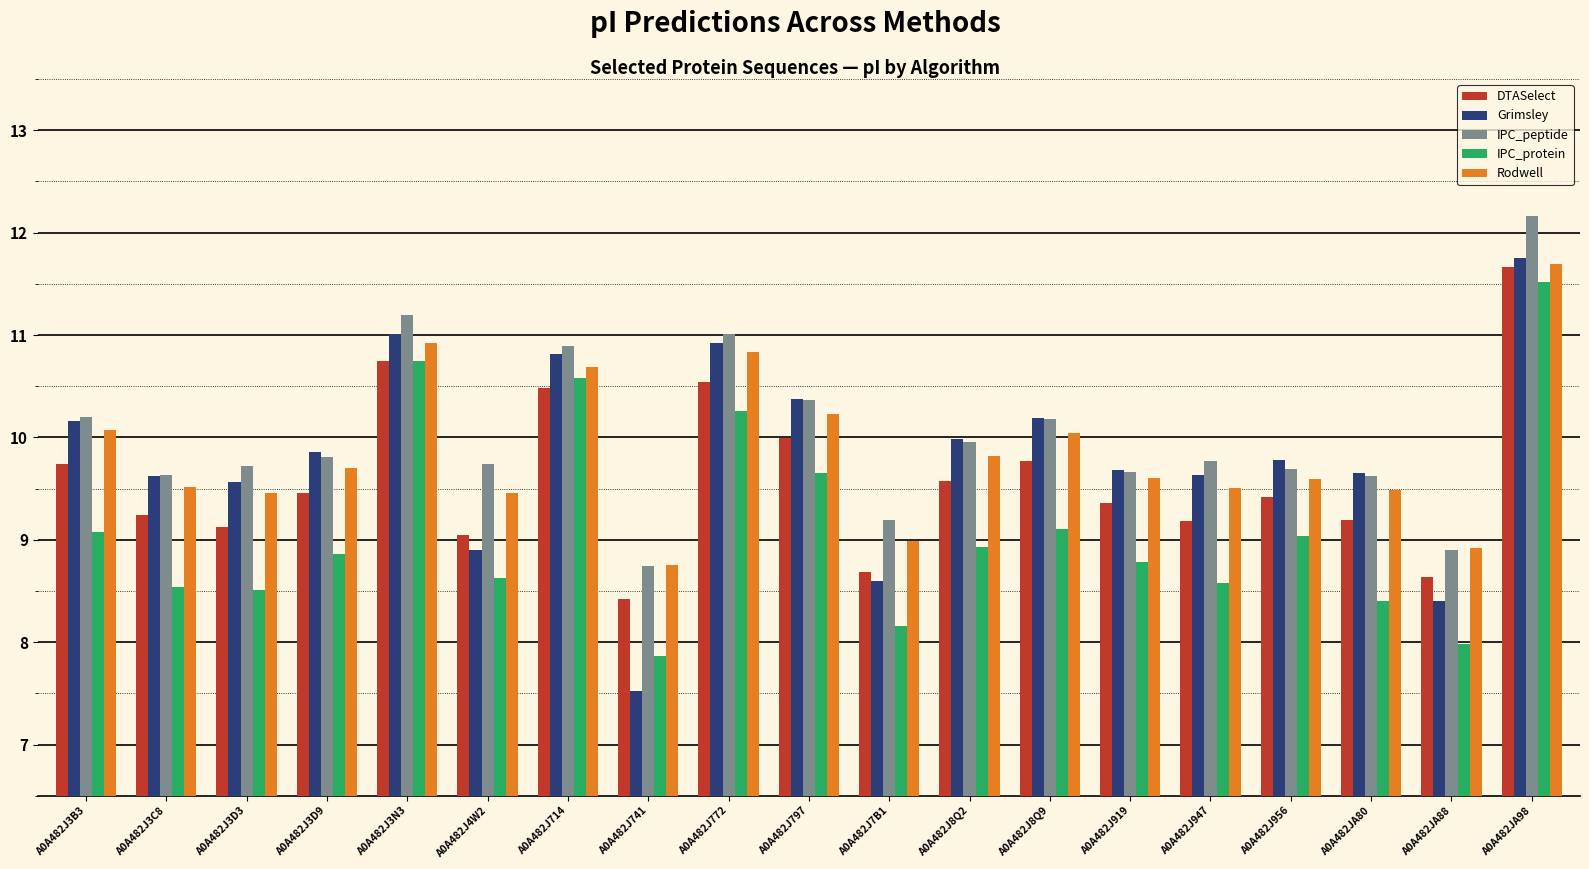

Reading left to right, extract all data points from this chart.

DTASelect: A0A482J3B3=9.7	A0A482J3C8=9.2	A0A482J3D3=9.1	A0A482J3D9=9.5	A0A482J3N3=10.7	A0A482J4W2=9.0	A0A482J714=10.5	A0A482J741=8.4	A0A482J772=10.5	A0A482J797=10.0	A0A482J7B1=8.7	A0A482J8Q2=9.6	A0A482J8Q9=9.8	A0A482J919=9.4	A0A482J947=9.2	A0A482J956=9.4	A0A482JA80=9.2	A0A482JA88=8.6	A0A482JA98=11.7
Grimsley: A0A482J3B3=10.2	A0A482J3C8=9.6	A0A482J3D3=9.6	A0A482J3D9=9.9	A0A482J3N3=11.0	A0A482J4W2=8.9	A0A482J714=10.8	A0A482J741=7.5	A0A482J772=10.9	A0A482J797=10.4	A0A482J7B1=8.6	A0A482J8Q2=10.0	A0A482J8Q9=10.2	A0A482J919=9.7	A0A482J947=9.6	A0A482J956=9.8	A0A482JA80=9.6	A0A482JA88=8.4	A0A482JA98=11.8
IPC_peptide: A0A482J3B3=10.2	A0A482J3C8=9.6	A0A482J3D3=9.7	A0A482J3D9=9.8	A0A482J3N3=11.2	A0A482J4W2=9.7	A0A482J714=10.9	A0A482J741=8.7	A0A482J772=11.0	A0A482J797=10.4	A0A482J7B1=9.2	A0A482J8Q2=10.0	A0A482J8Q9=10.2	A0A482J919=9.7	A0A482J947=9.8	A0A482J956=9.7	A0A482JA80=9.6	A0A482JA88=8.9	A0A482JA98=12.2
IPC_protein: A0A482J3B3=9.1	A0A482J3C8=8.5	A0A482J3D3=8.5	A0A482J3D9=8.9	A0A482J3N3=10.7	A0A482J4W2=8.6	A0A482J714=10.6	A0A482J741=7.9	A0A482J772=10.3	A0A482J797=9.6	A0A482J7B1=8.2	A0A482J8Q2=8.9	A0A482J8Q9=9.1	A0A482J919=8.8	A0A482J947=8.6	A0A482J956=9.0	A0A482JA80=8.4	A0A482JA88=8.0	A0A482JA98=11.5
Rodwell: A0A482J3B3=10.1	A0A482J3C8=9.5	A0A482J3D3=9.5	A0A482J3D9=9.7	A0A482J3N3=10.9	A0A482J4W2=9.5	A0A482J714=10.7	A0A482J741=8.8	A0A482J772=10.8	A0A482J797=10.2	A0A482J7B1=9.0	A0A482J8Q2=9.8	A0A482J8Q9=10.0	A0A482J919=9.6	A0A482J947=9.5	A0A482J956=9.6	A0A482JA80=9.5	A0A482JA88=8.9	A0A482JA98=11.7